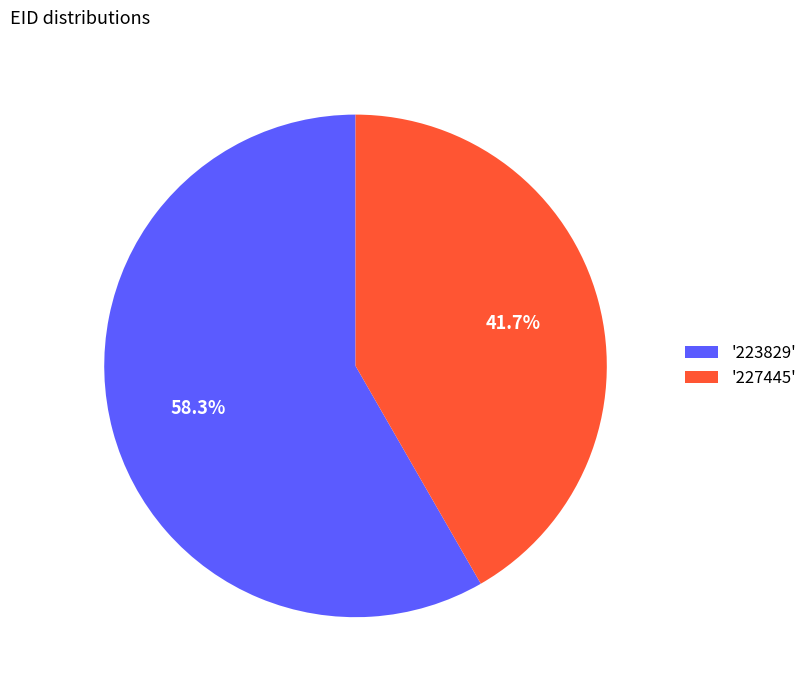

What is the ratio of the value at '227445' to the value at '223829'?

0.7